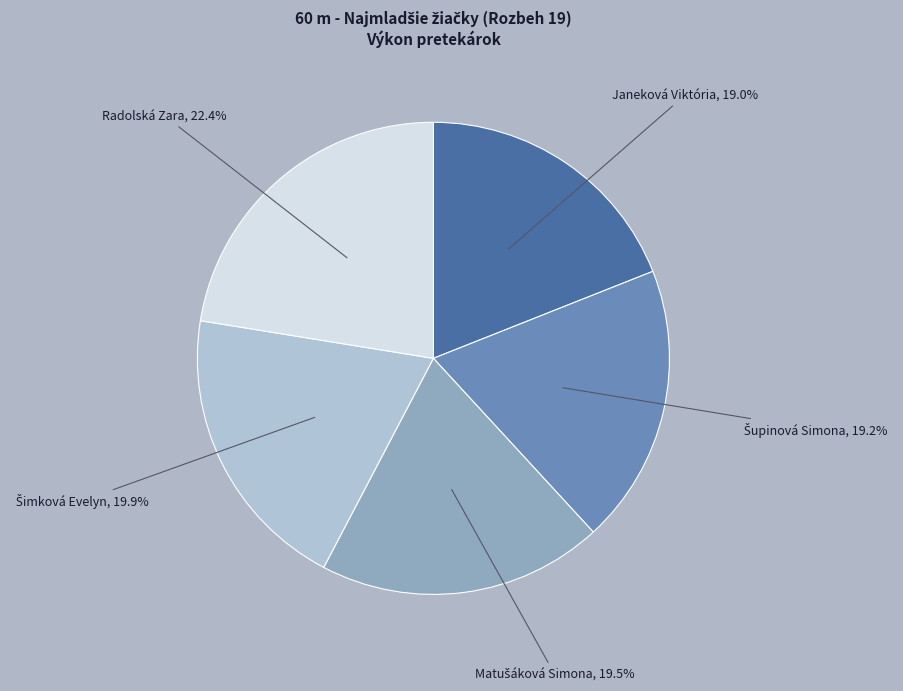

What percentage is NOT represented by Janeková Viktória?

81.0%